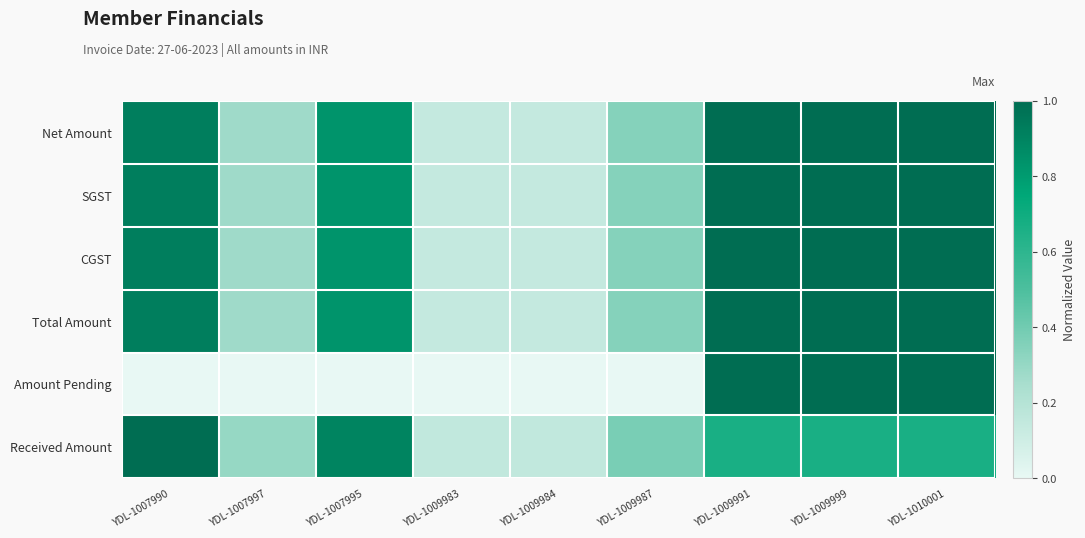

List the series in order of their peak value, lowest first.

Net Amount, SGST, CGST, Total Amount, Amount Pending, Received Amount